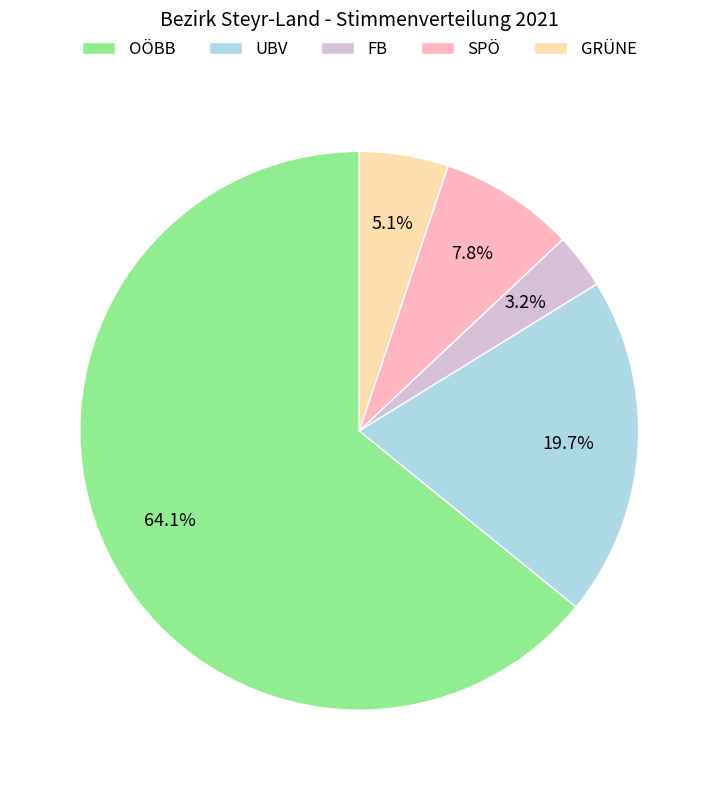

Combined, what portion of the pie is OÖBB and GRÜNE?

69.3%